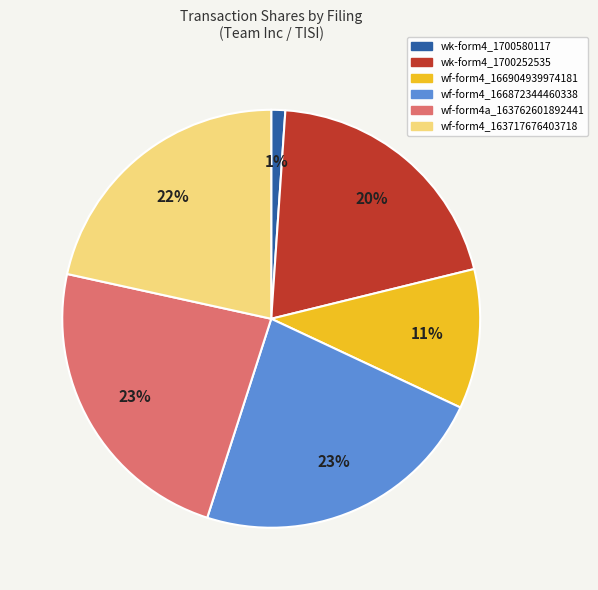

Is there any slice that represents more than half of the pie?

No